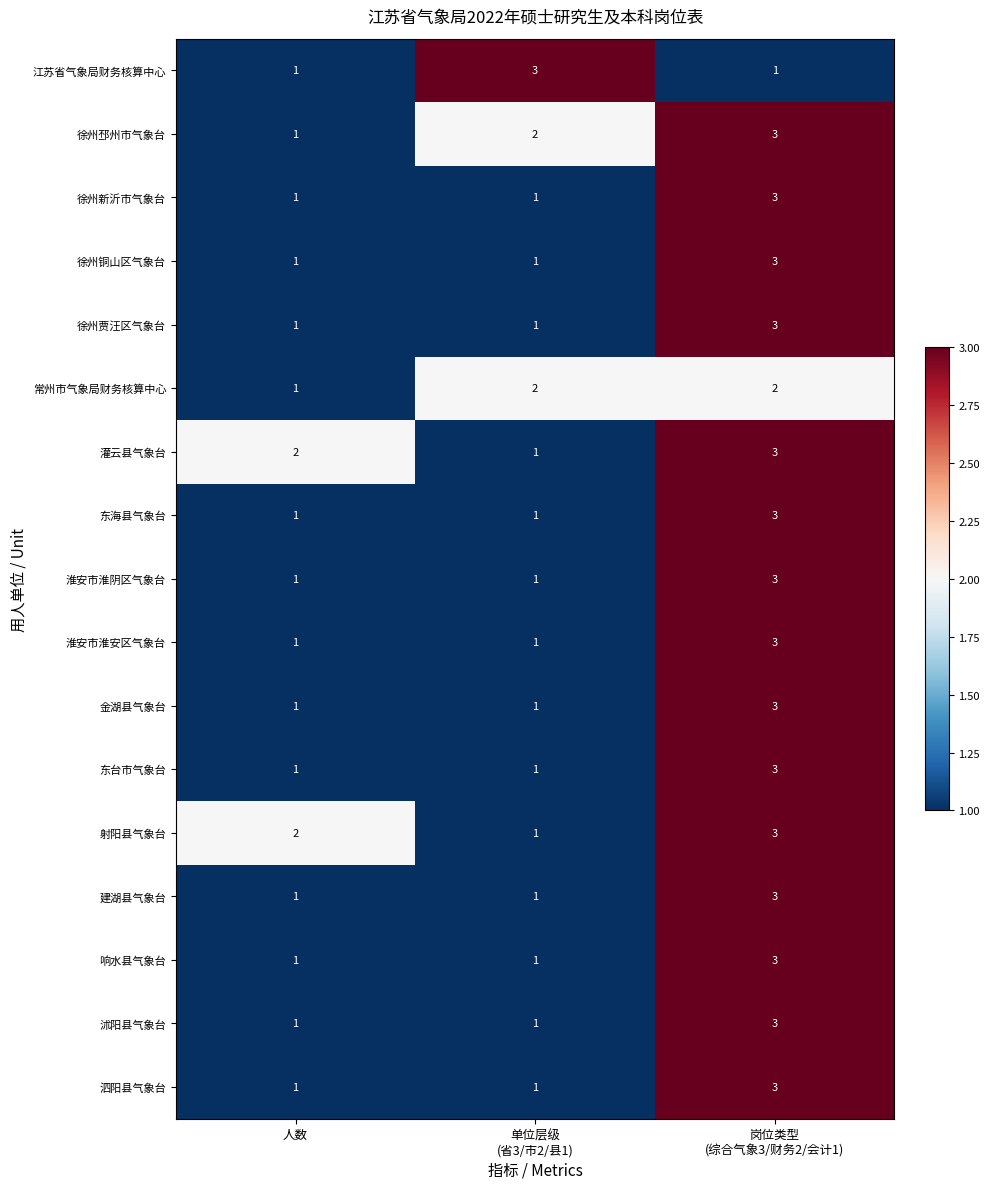

At which category is the sum across all series the highest?

岗位类型
(综合气象3/财务2/会计1)